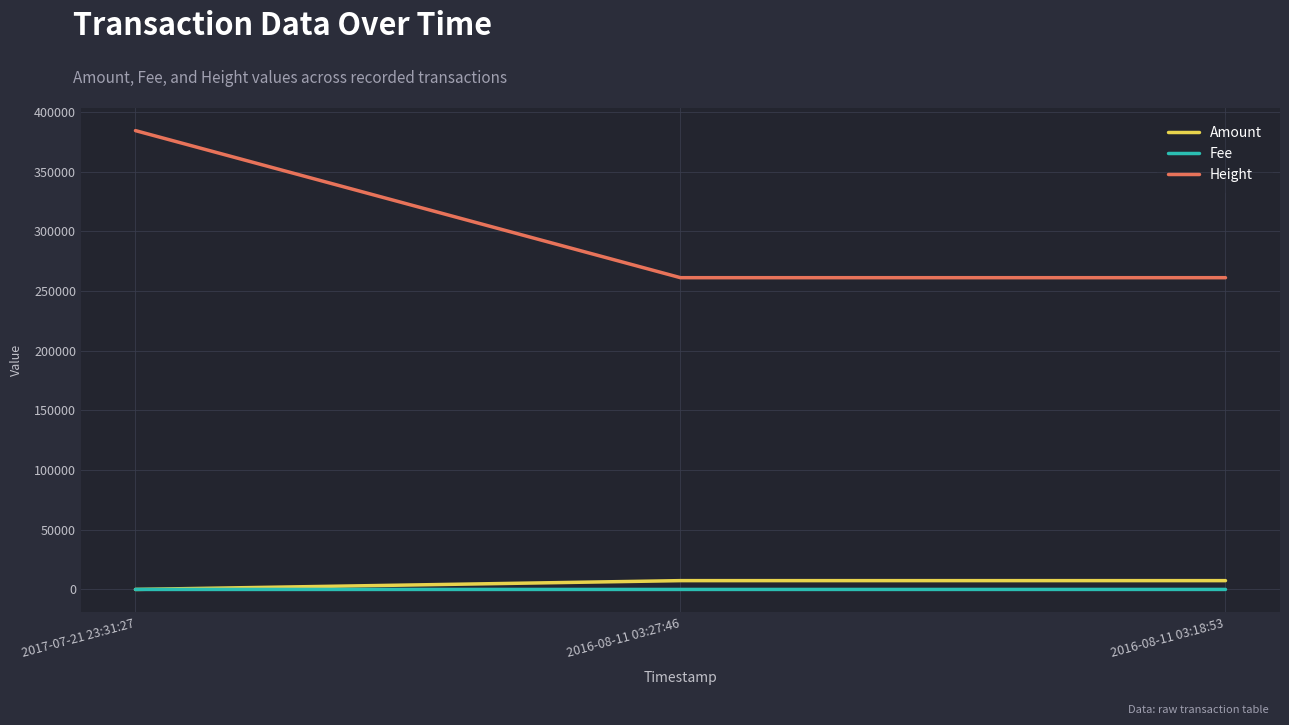

Which series has the largest range (max minus min)?

Height